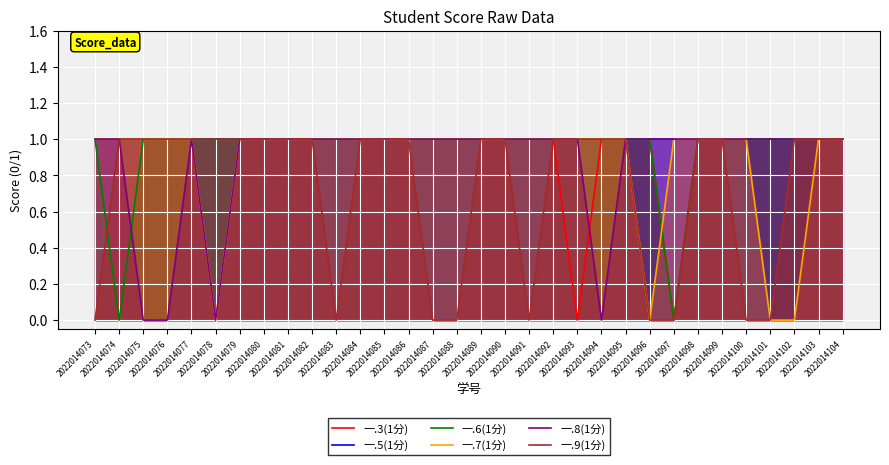

At which category is the sum across all series the highest?

2022014077